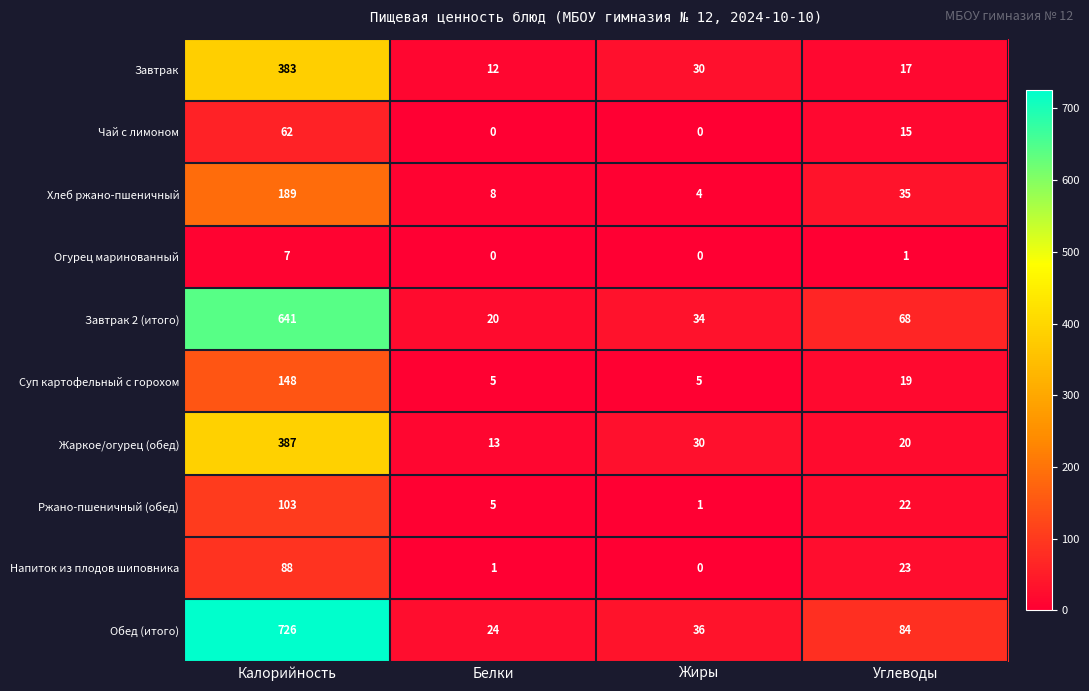

Which series has the widest spread of values?

Обед (итого)